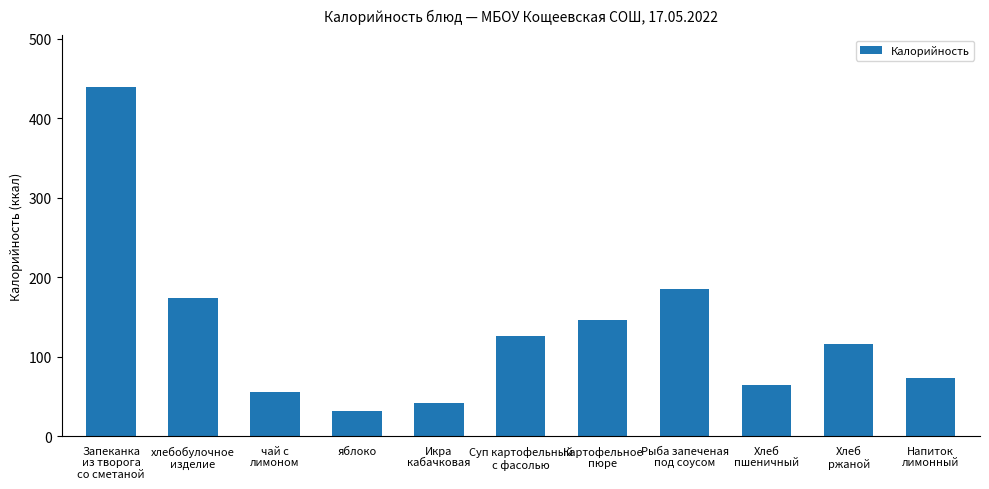

Where does the data first go above 115?

Запеканка
из творога
со сметаной